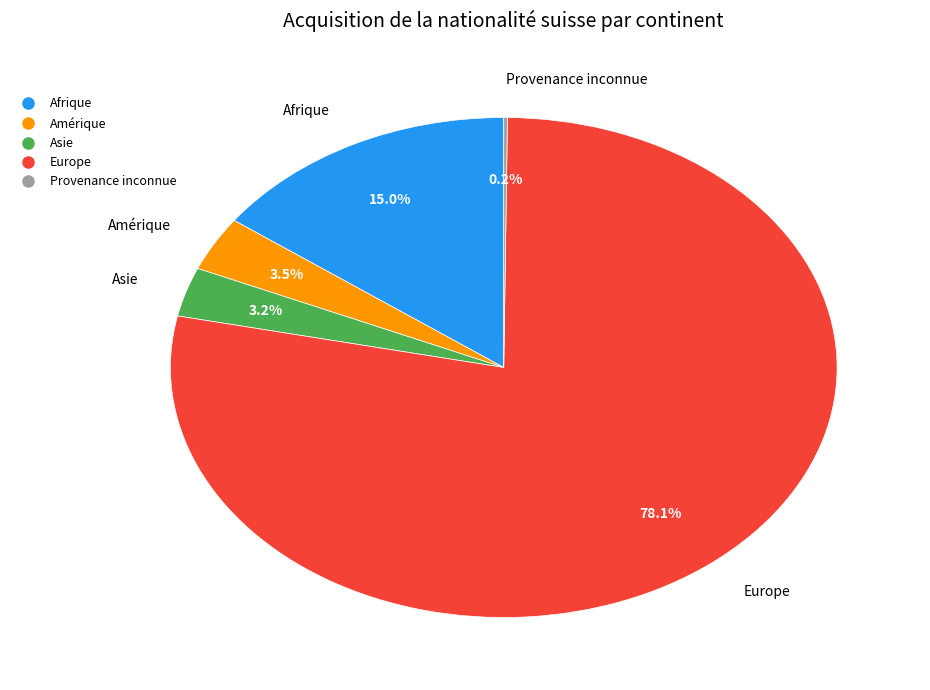

Does any single category account for the majority?

Yes